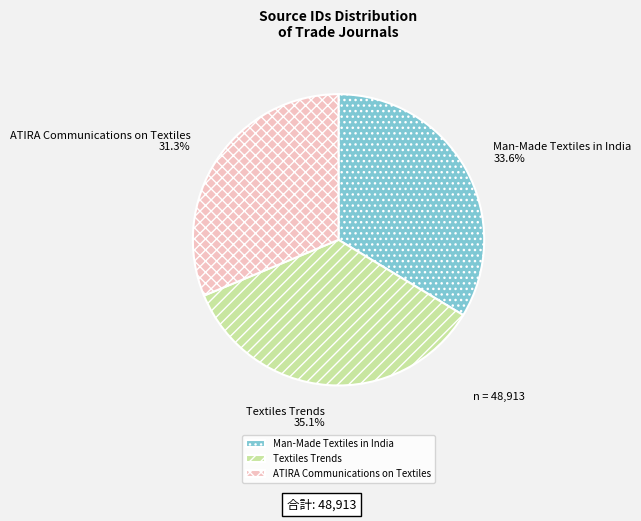

Count the number of slices in the pie.

3